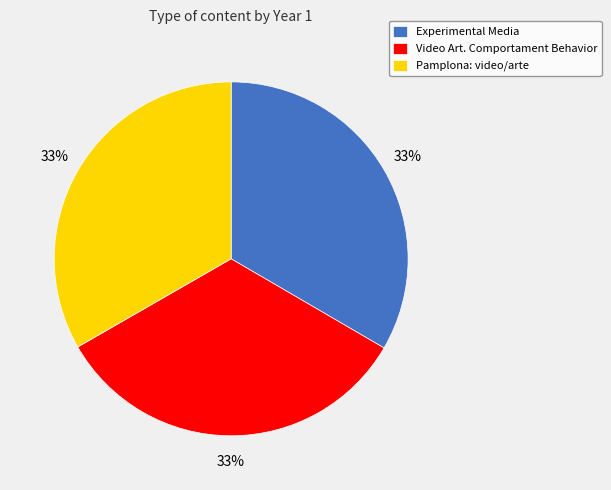

Does any single category account for the majority?

No